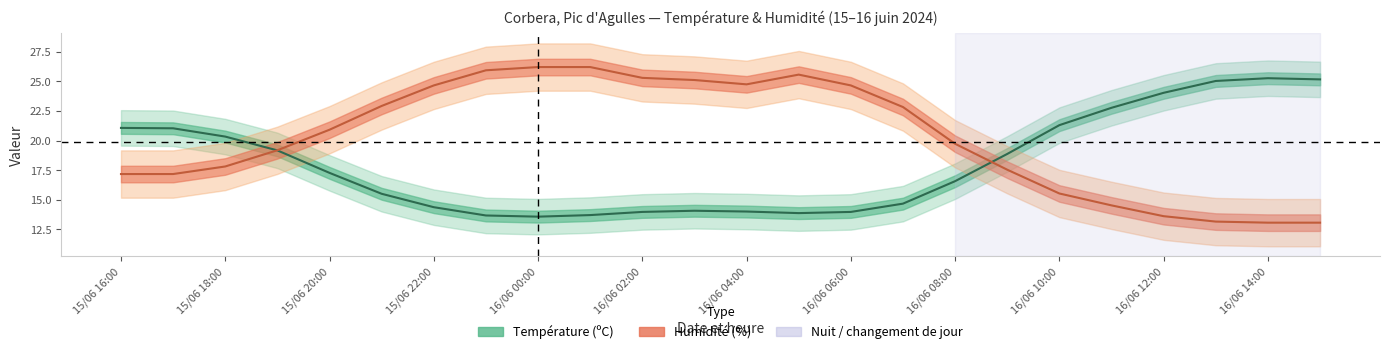

Rank the series by their average value, from lowest to highest.

Température (ºC), Humidité (%)